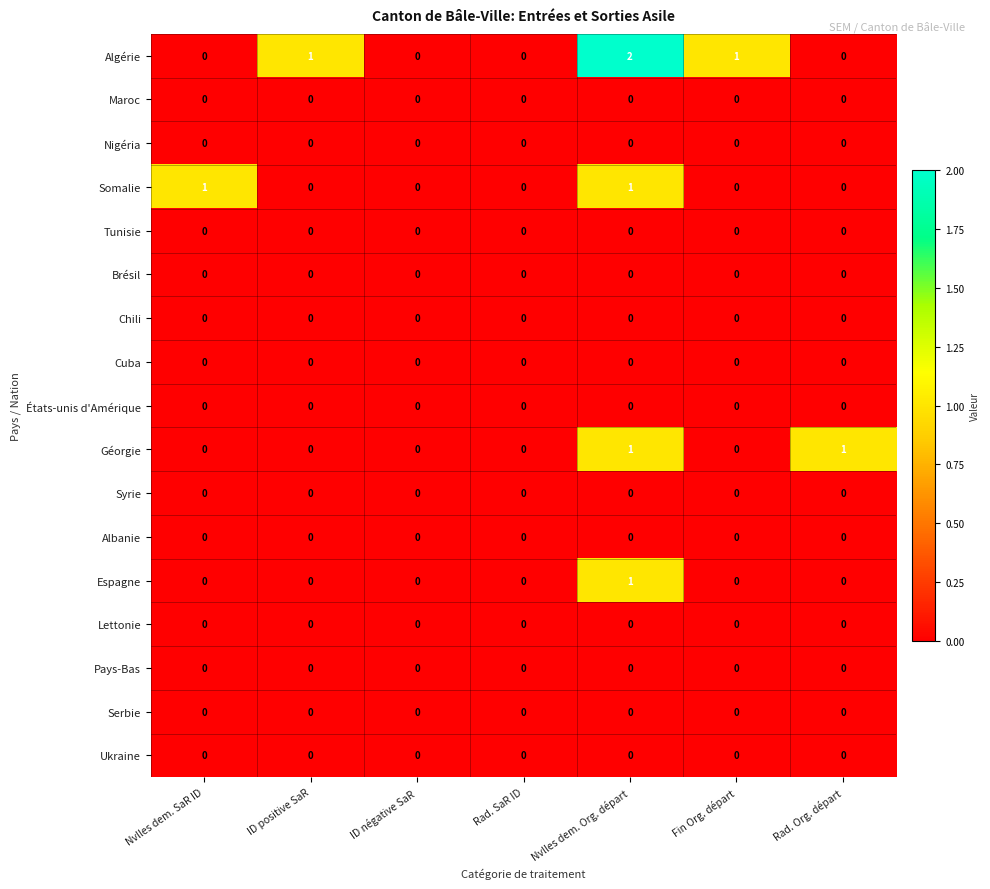

What is the sum of all Algérie values?

4